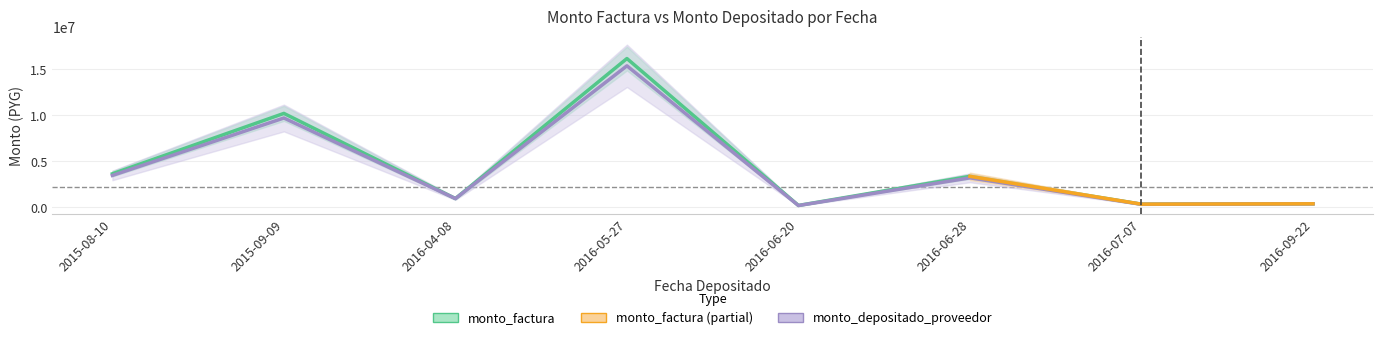

At which category does monto_depositado_proveedor reach its first local peak?

2015-09-09